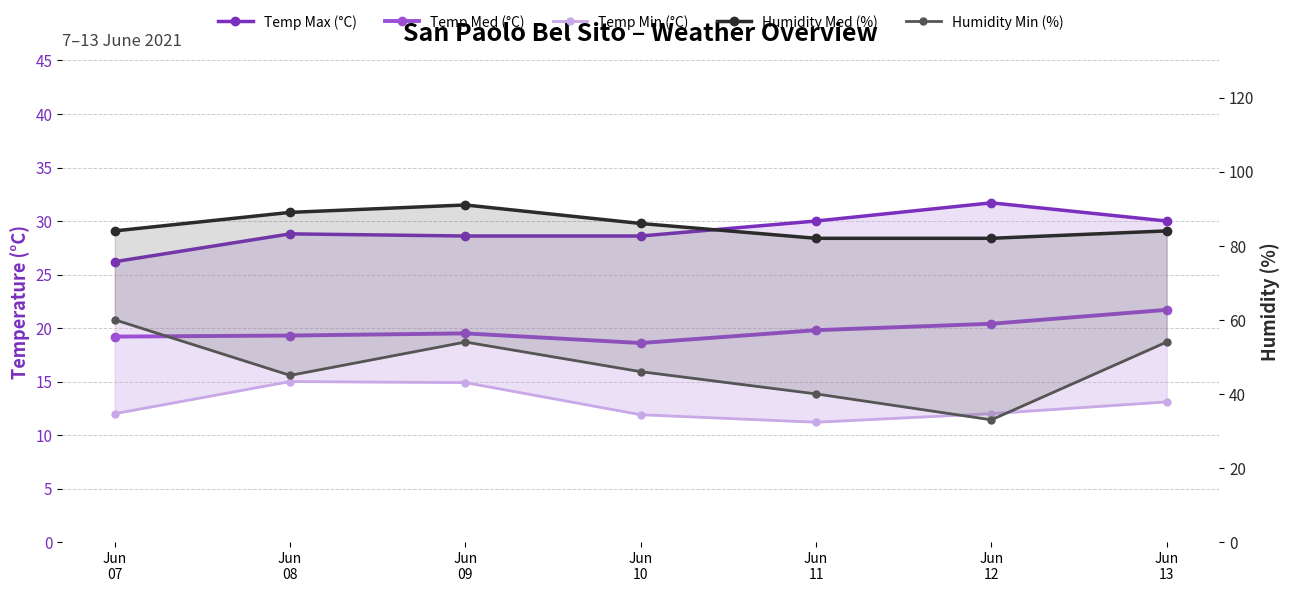

What is the sum of all Temp Max (°C) values?

203.9